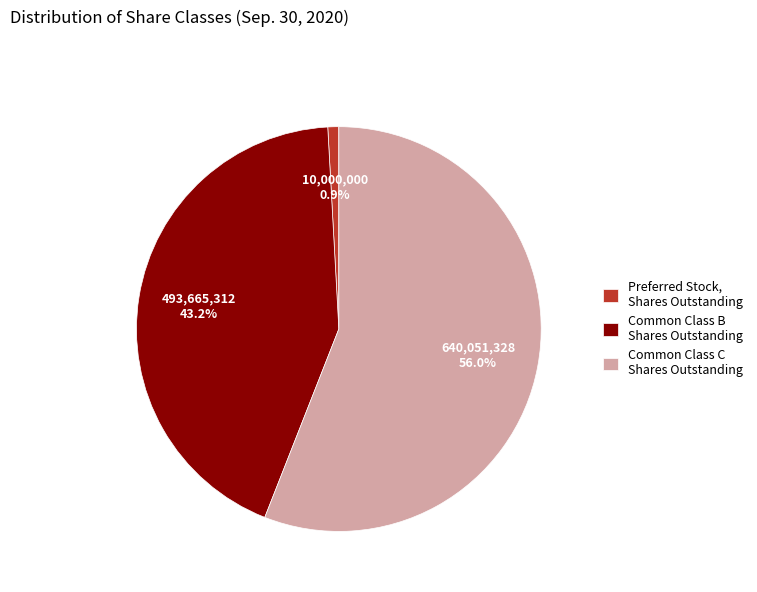

Which slice is the largest?

Common Class C Shares Outstanding